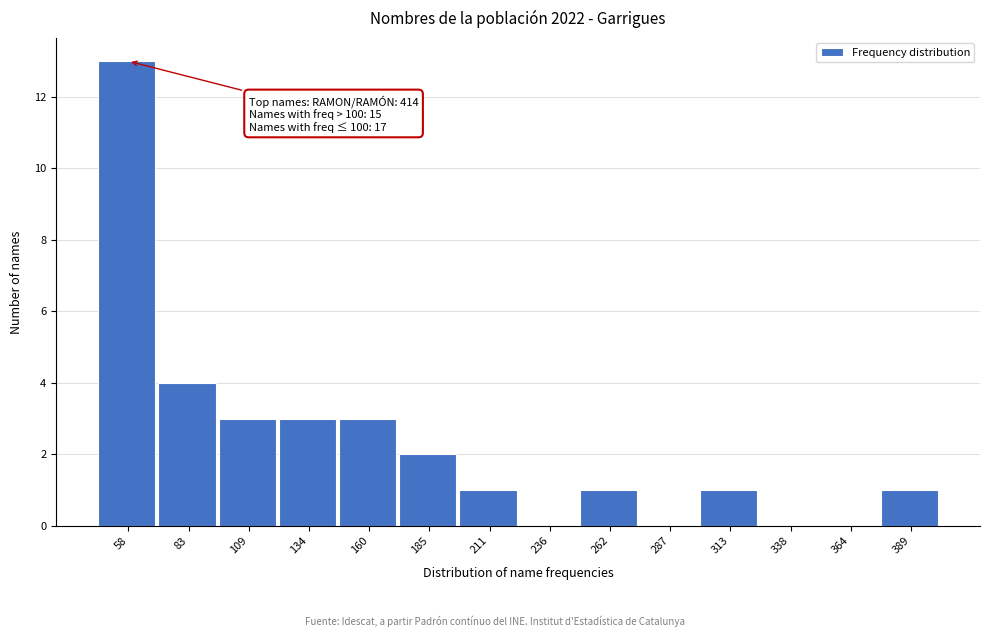

Reading left to right, transcribe all the data shown in this chart.

58=13	83=4	109=3	134=3	160=3	185=2	211=1	236=0	262=1	287=0	313=1	338=0	364=0	389=1